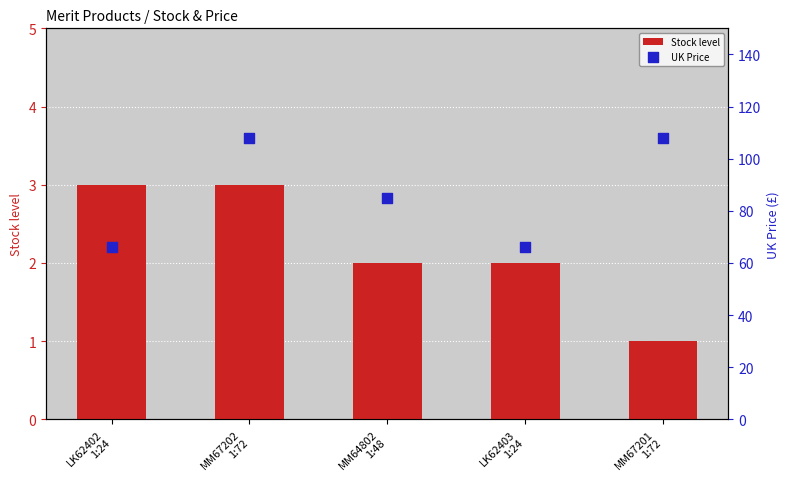

Which series reaches the minimum Y coordinate?

Stock level